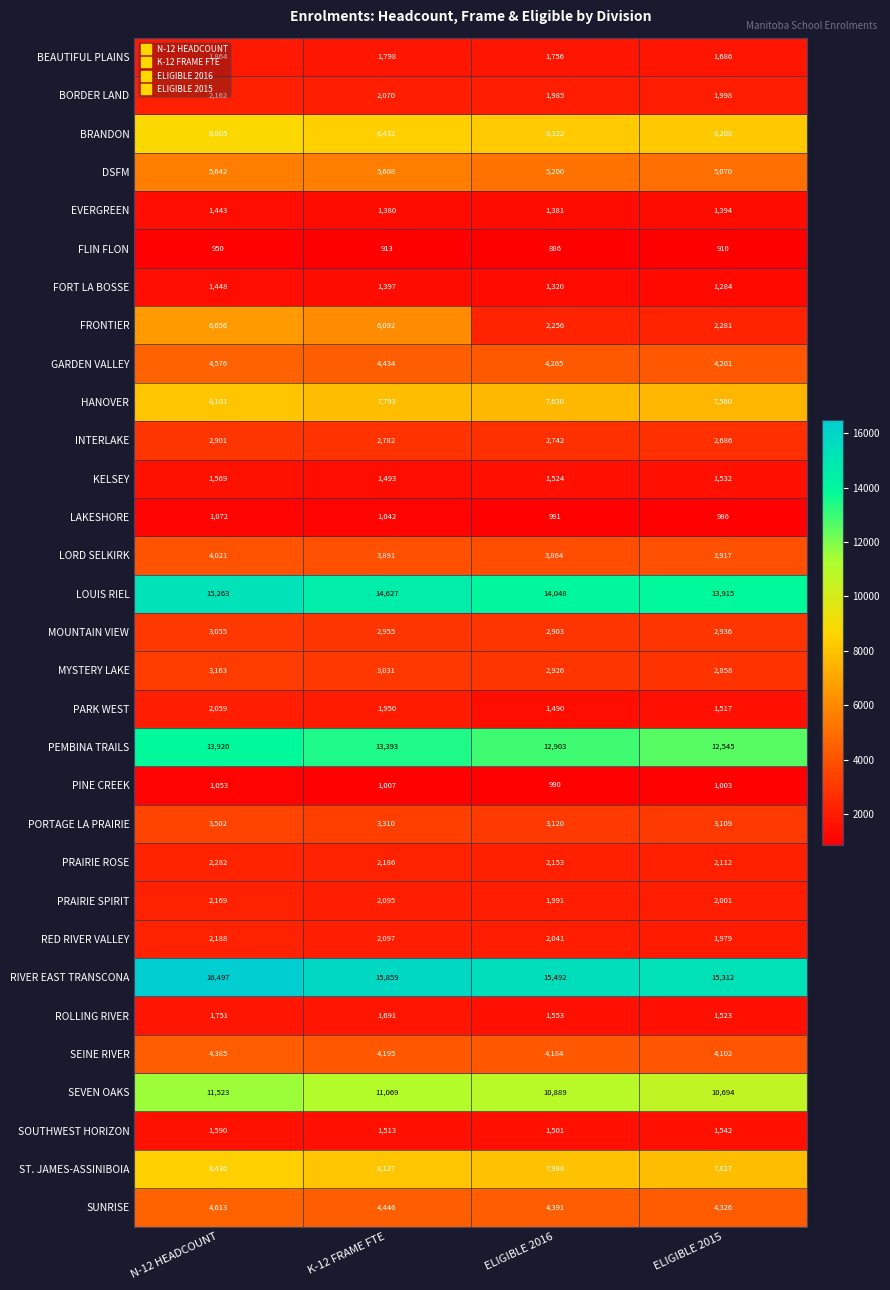

At how many categories does at least one series exceed 3199?

4